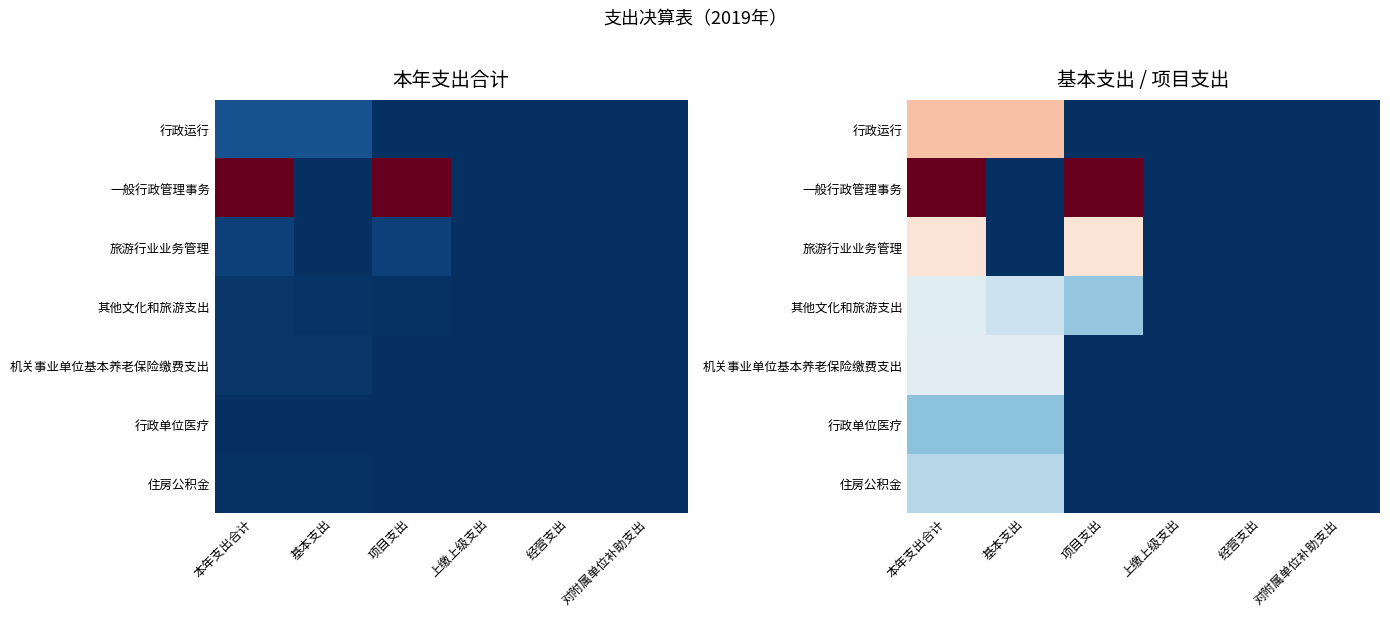

The 旅游行业业务管理 series shows 0.0 at 基本支出. True or false?

True